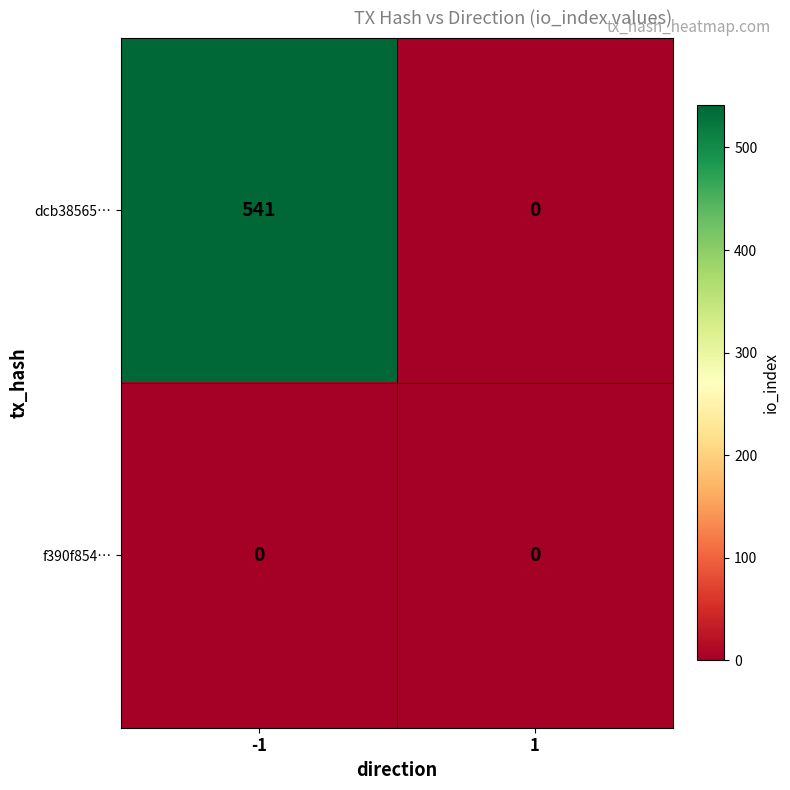

Reading left to right, what are all the values shown in this chart?

dcb38565…: -1=541	1=0
f390f854…: -1=0	1=0